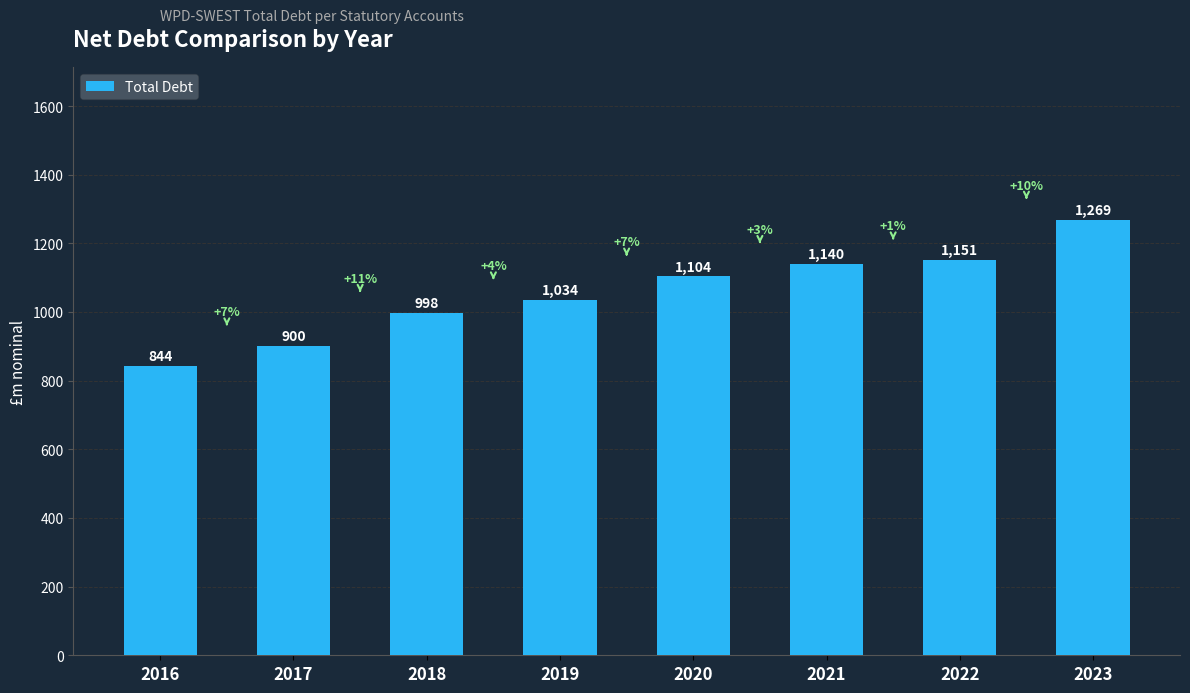

Does the chart contain any negative values?

No